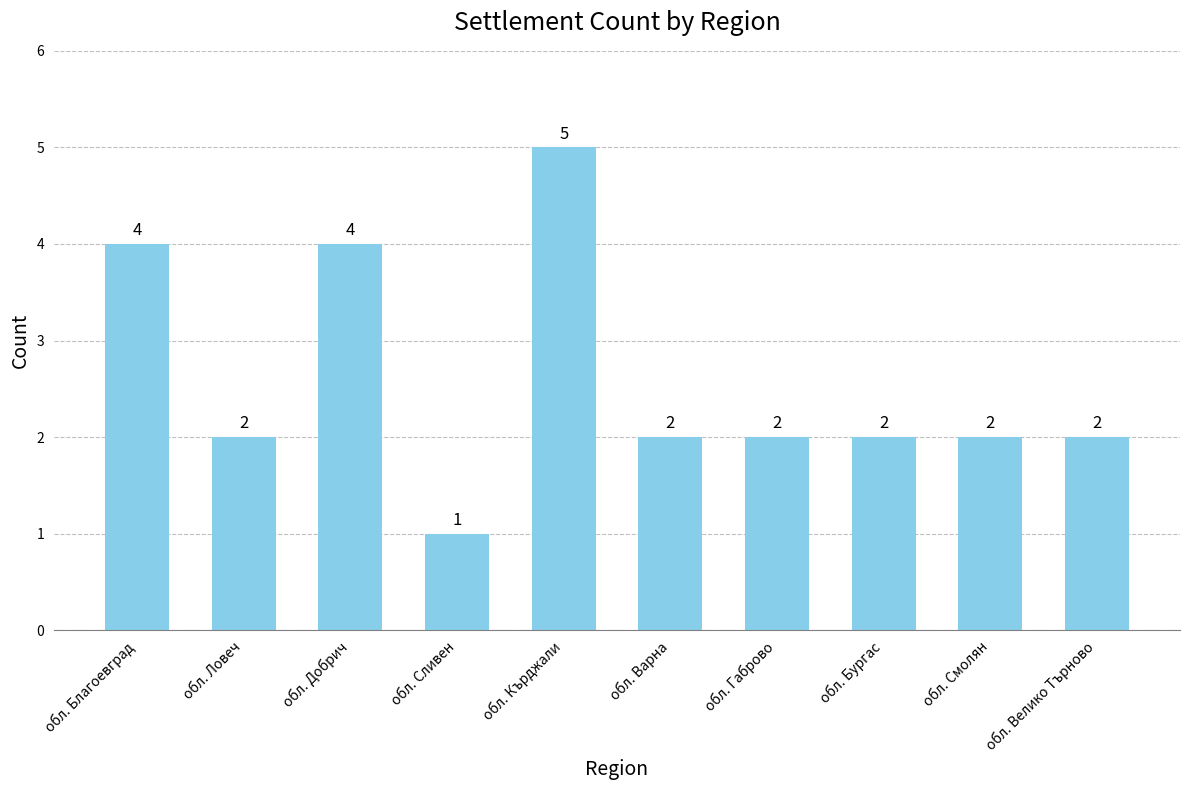

Does the chart contain any negative values?

No